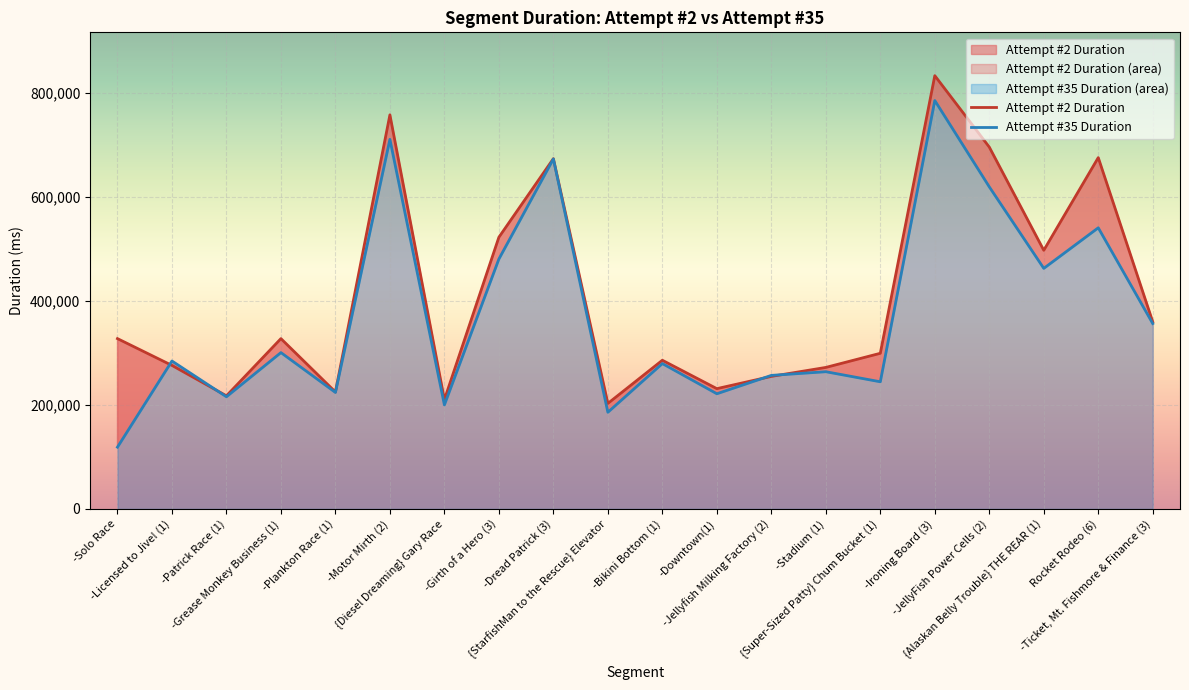

Does the chart display data point markers on the line(s)?

No